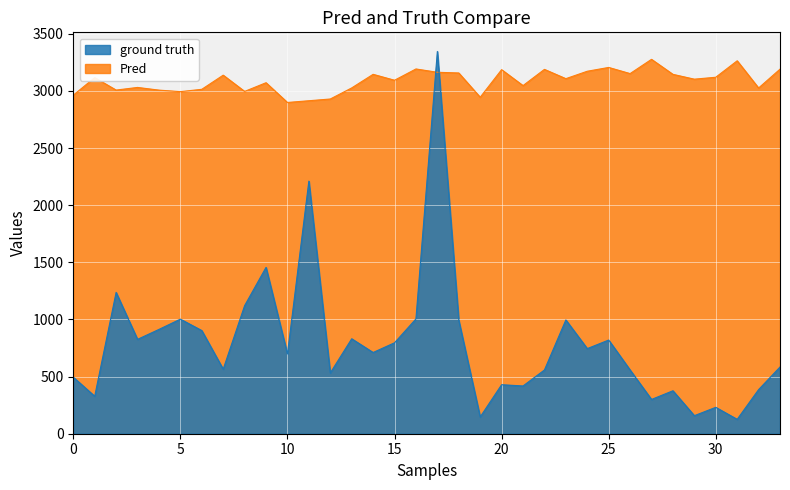

What is the label of the 31st point from the right?

Dielsdorf